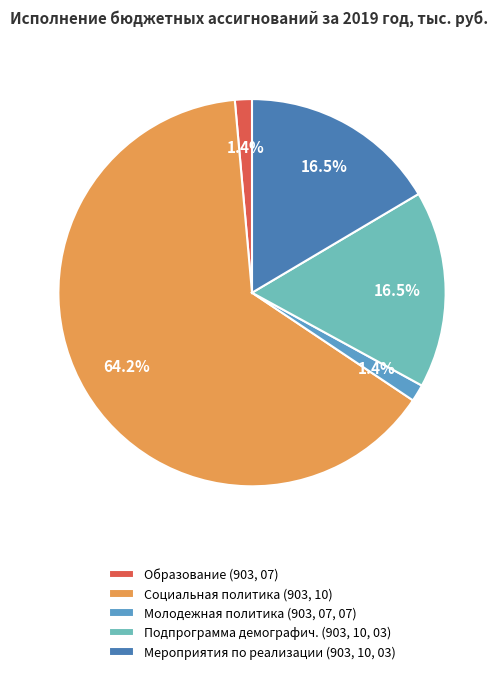

What portion of the pie excludes Социальная политика (903, 10)?

35.8%